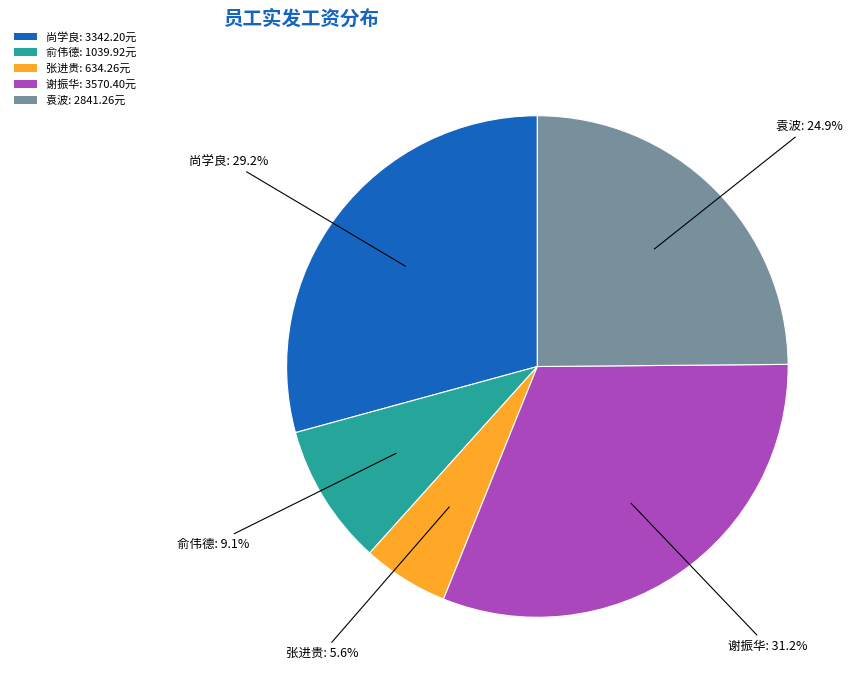

What is the largest slice in the pie chart?

谢振华